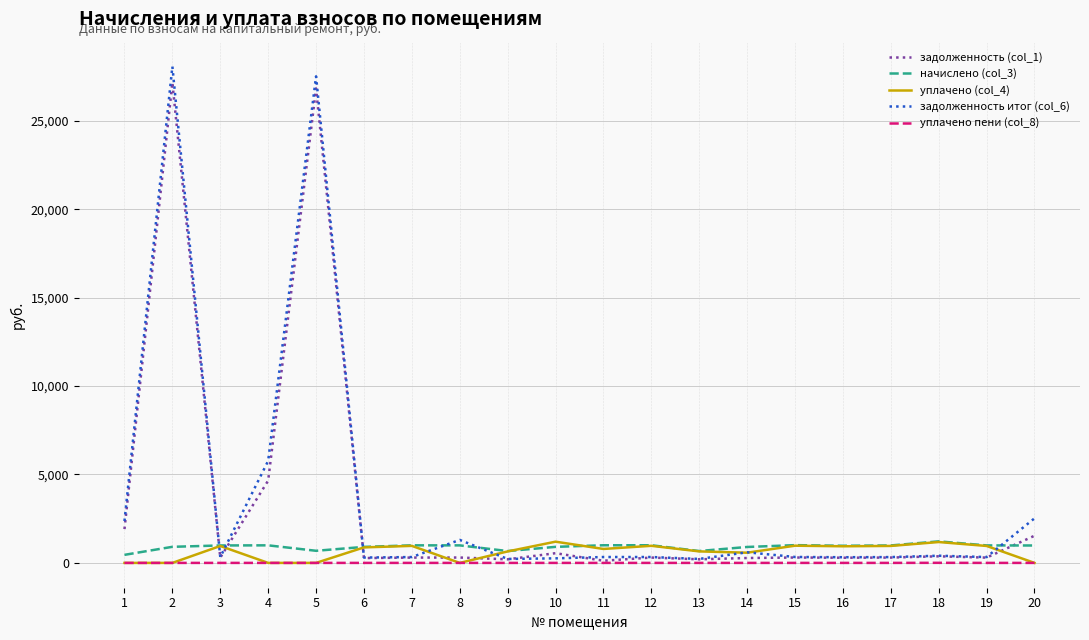

Is the value of начислено (col_3) at 18 greater than the value of задолженность итог (col_6) at 4?

No